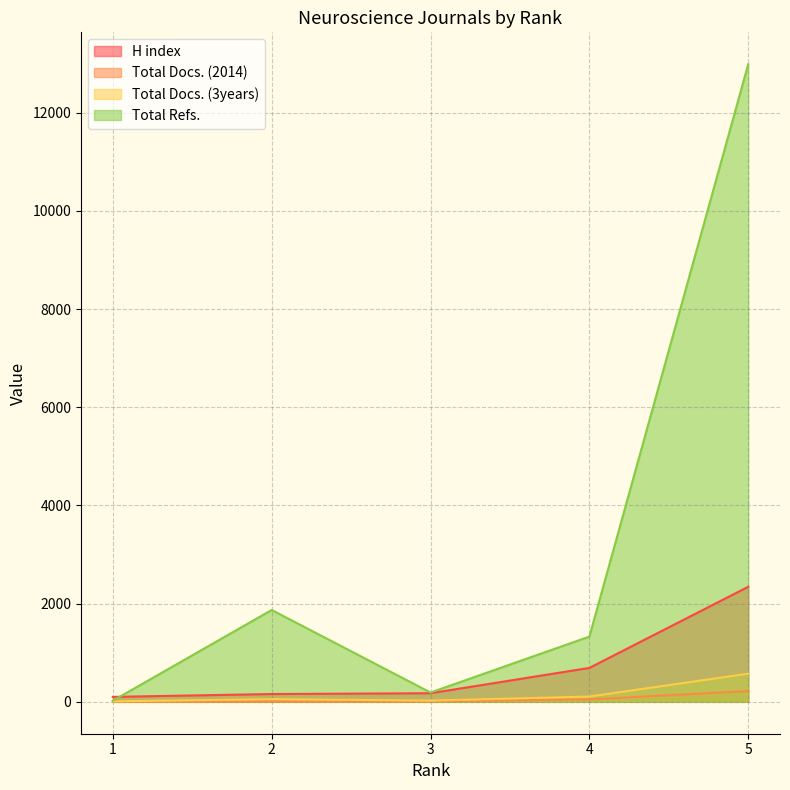

Which series changed the most between 4 and 5?

Total Refs.